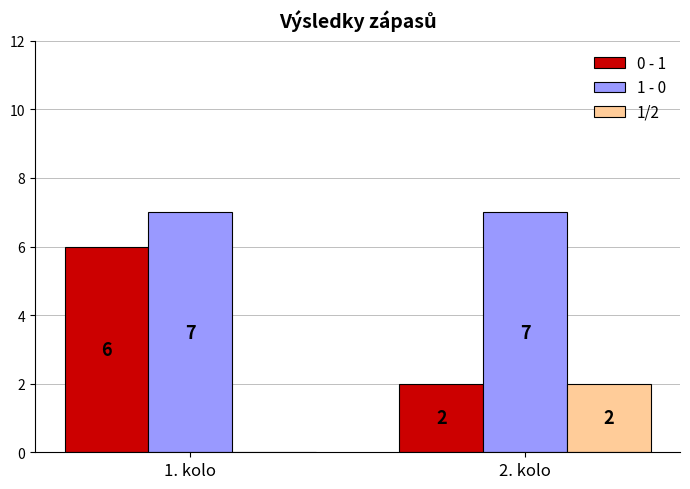

How many series are shown in this chart?

3